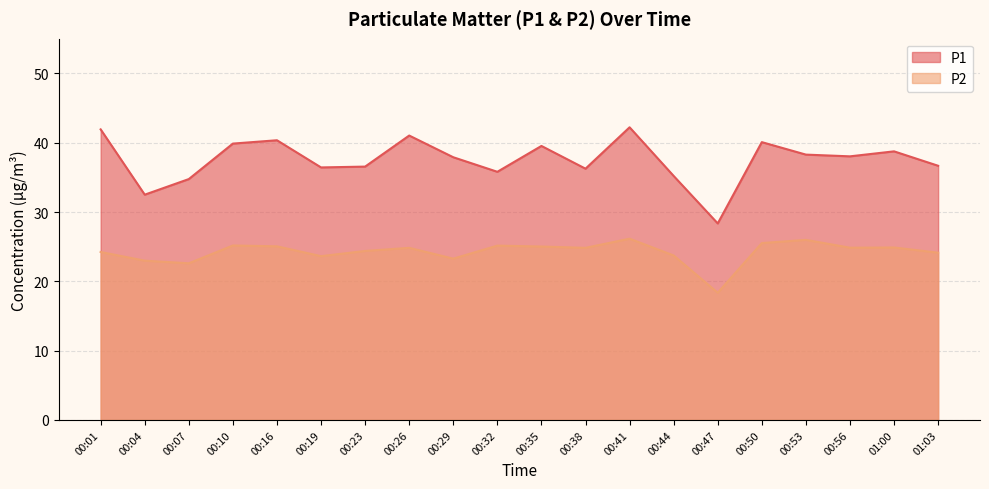

What is the greatest value displayed?

42.2